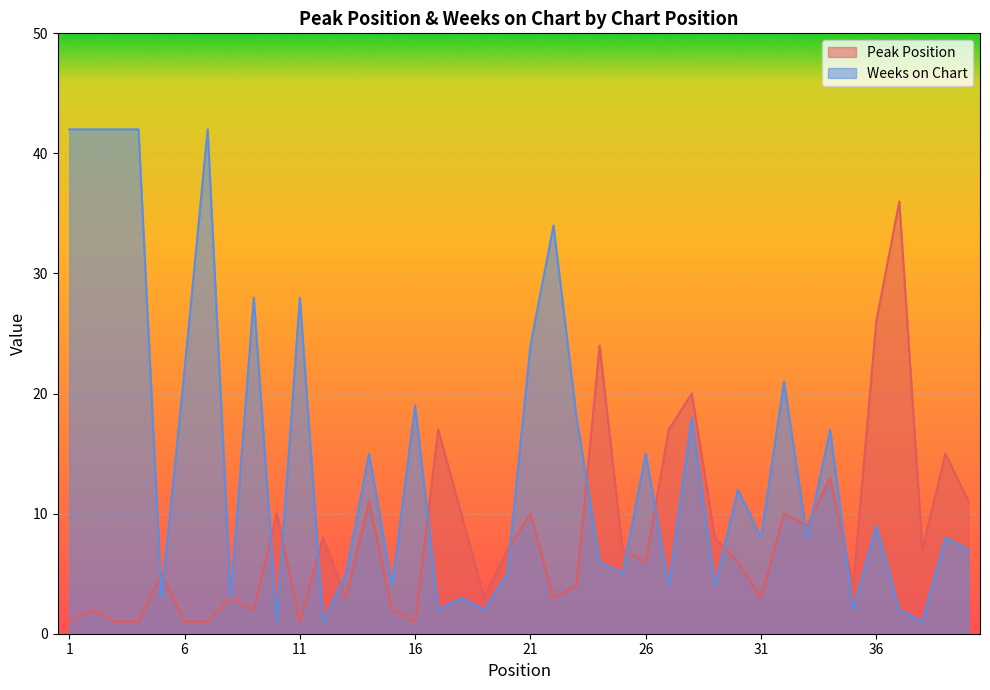

List the series in order of their peak value, highest first.

Weeks on Chart, Peak Position